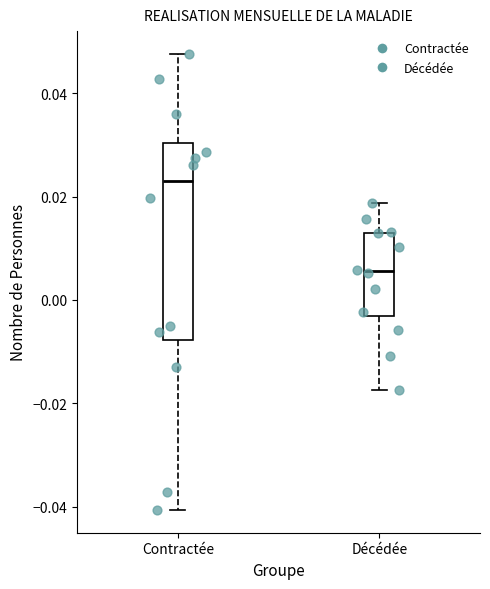

Which box is the tallest, from its lower edge to its upper edge?

Contractée